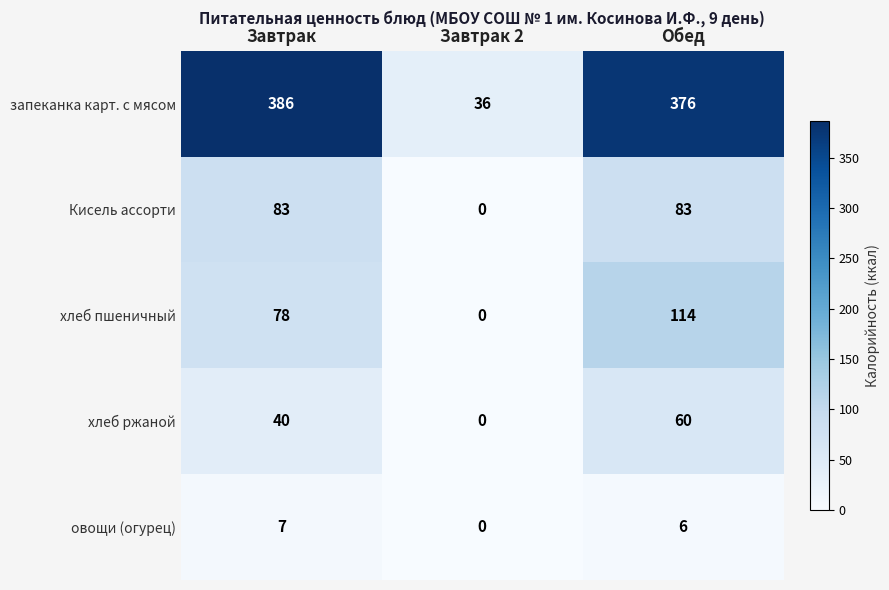

At how many categories does at least one series exceed 140?

2